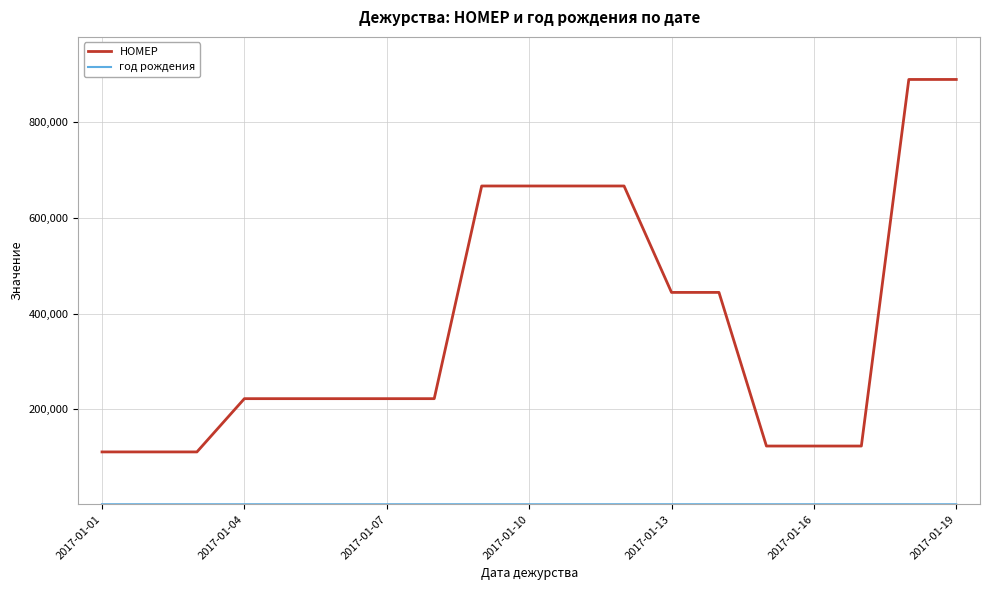

Which series has the largest total across all categories?

НОМЕР